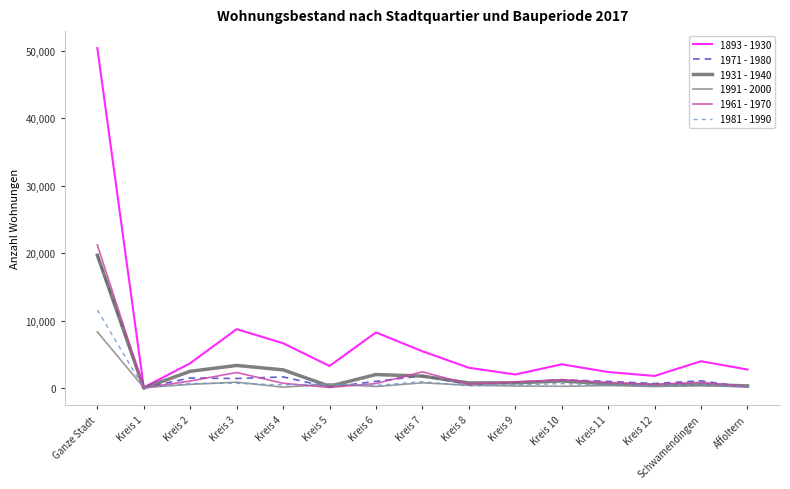

What is the difference between the highest and lowest values at Ganze Stadt?

42000